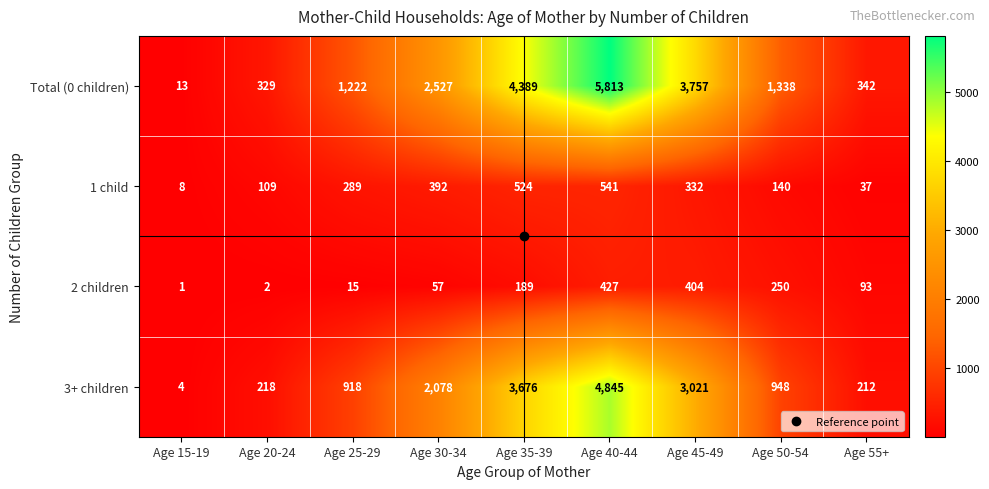

The Total (0 children) series shows 329 at Age 20-24. True or false?

True